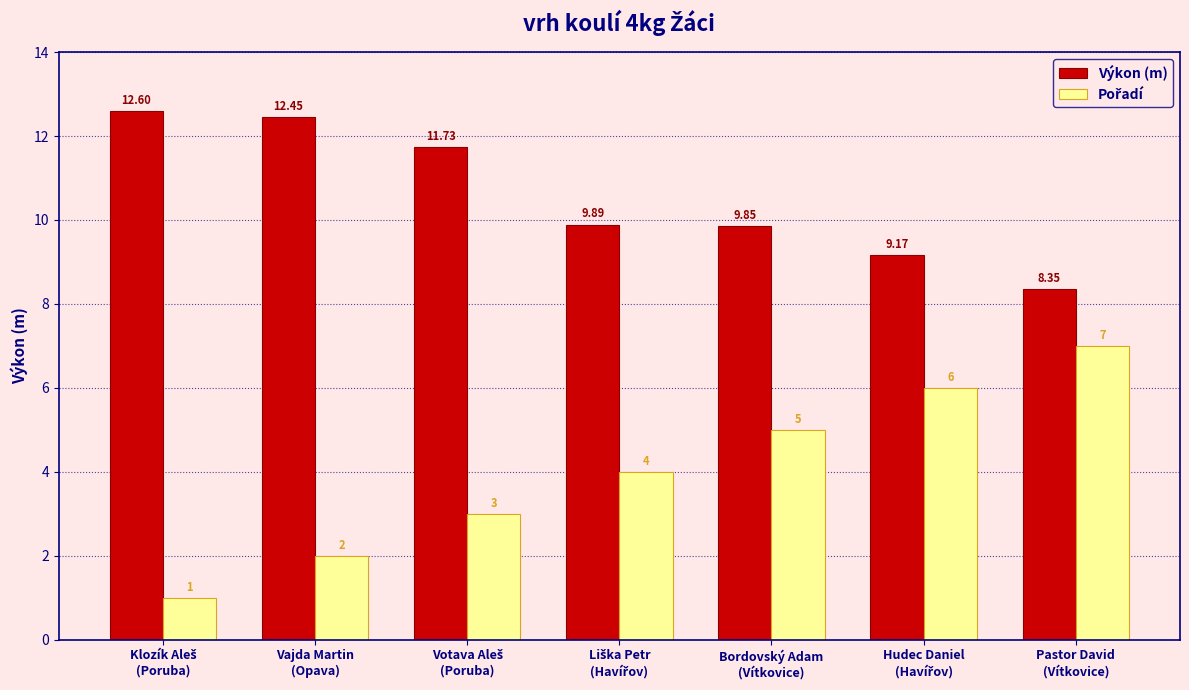

What is the average value of the Výkon (m) series?

10.6